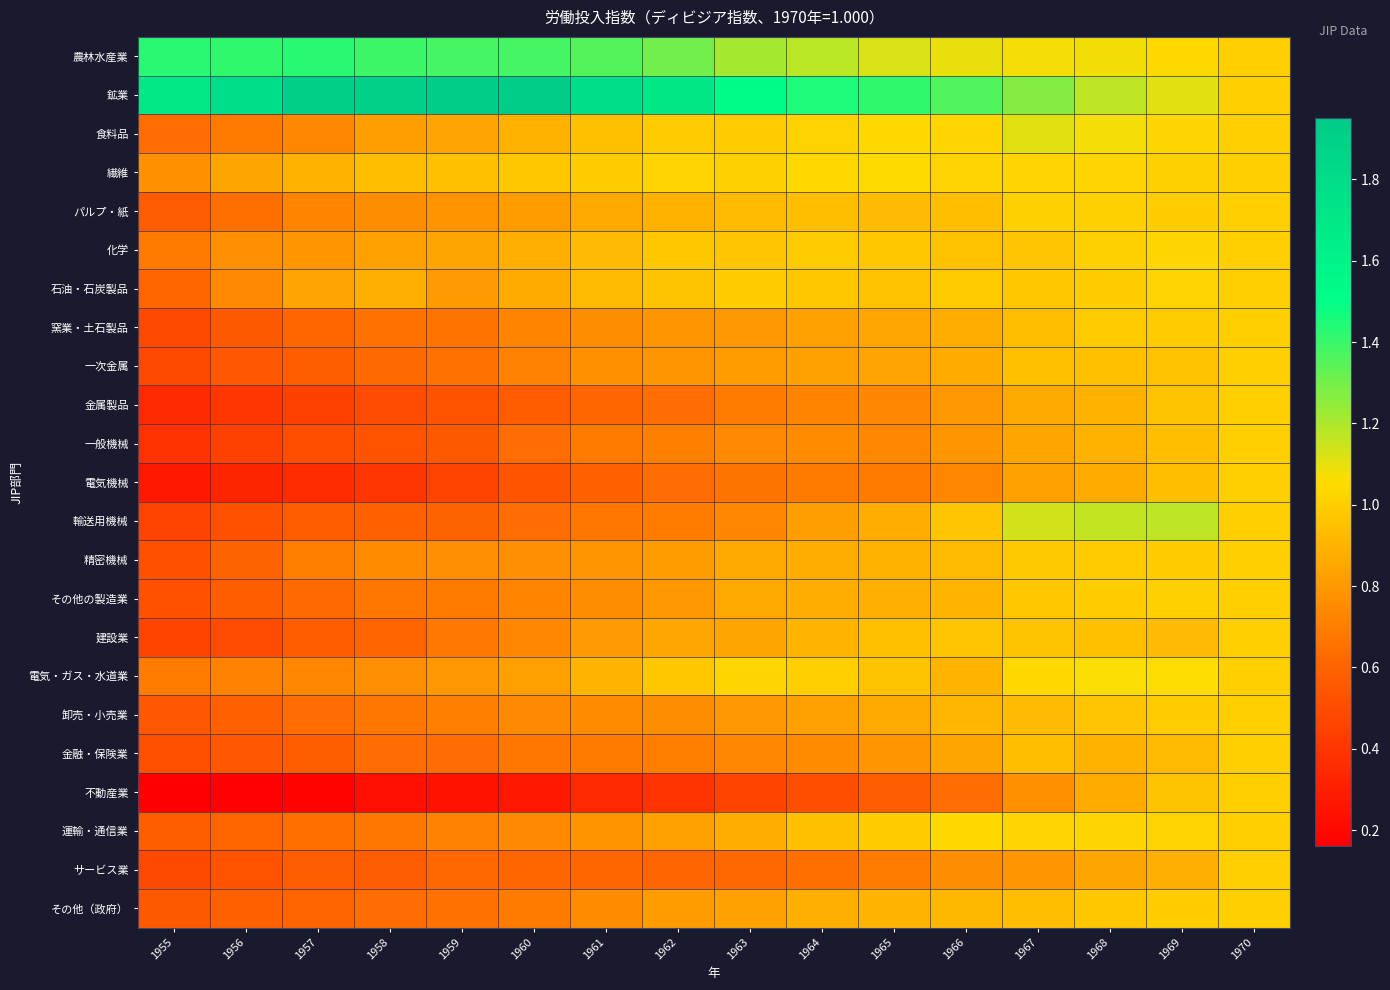

Which has a higher value, 1968 or 1956?

1956